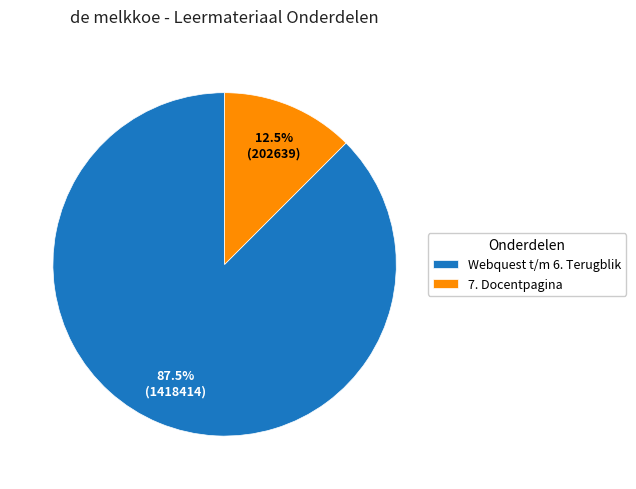

Which category has the biggest portion of the pie?

Webquest t/m 6. Terugblik